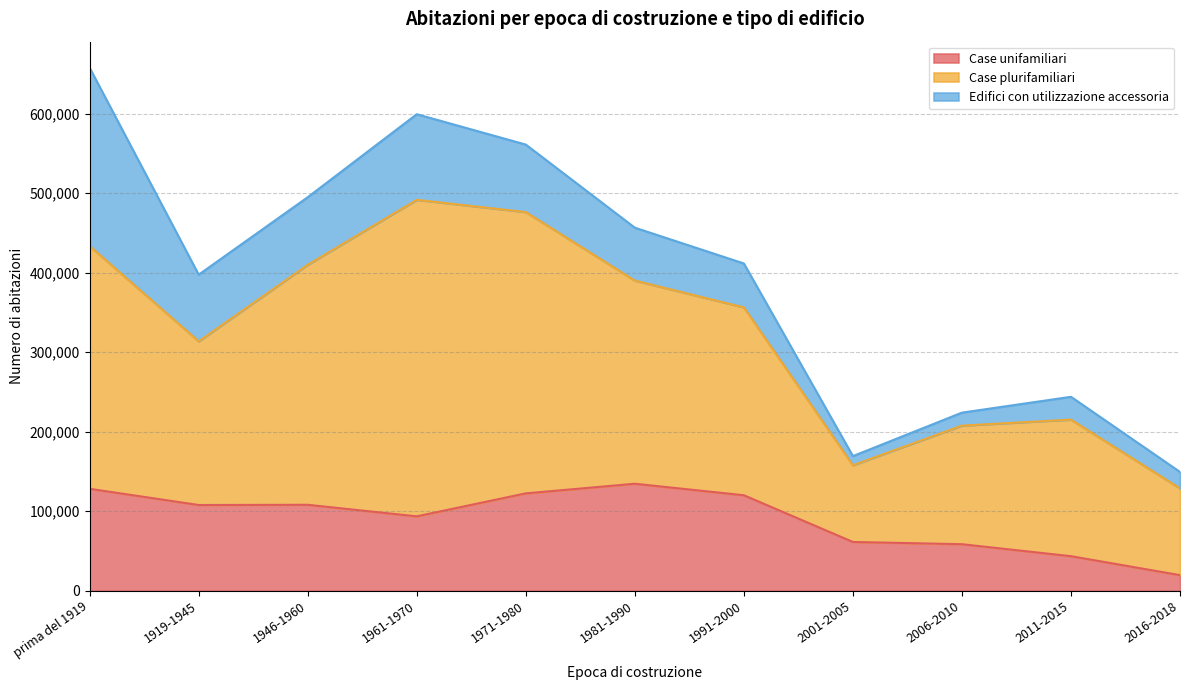

Does the chart display data point markers on the line(s)?

No